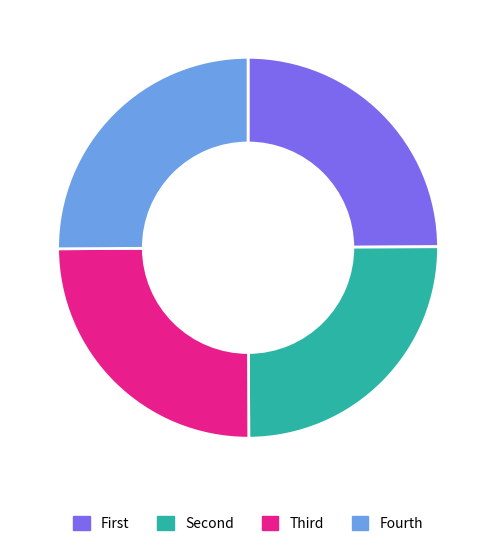

The Fourth slice represents 36% of the pie. True or false?

False